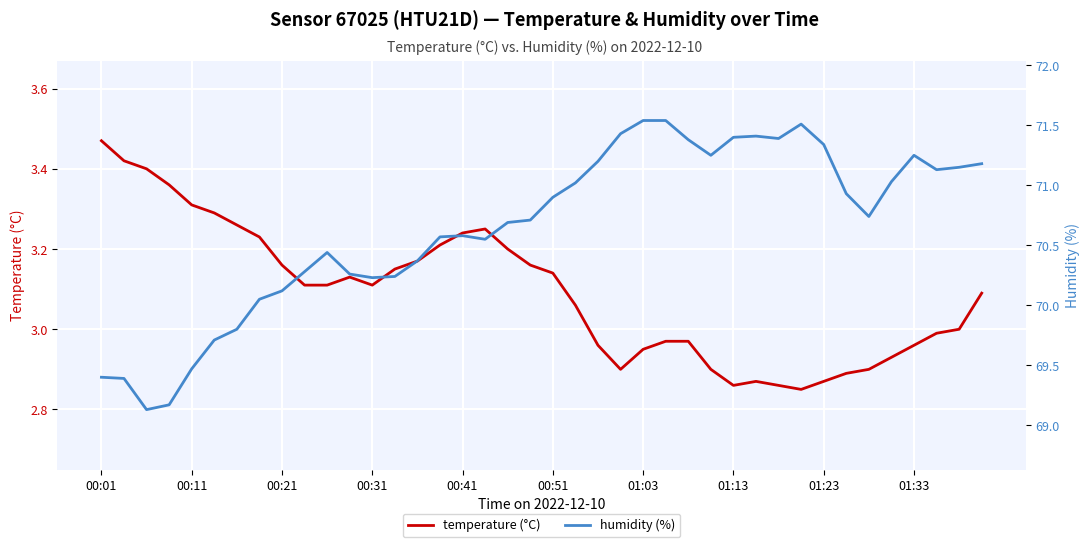

At which label does temperature (°C) reach its peak?

00:01